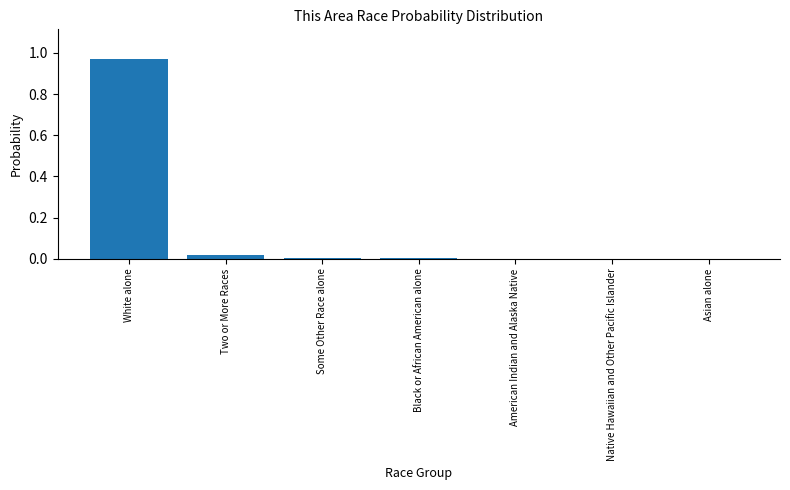

Which category has the highest value across all series?

White alone